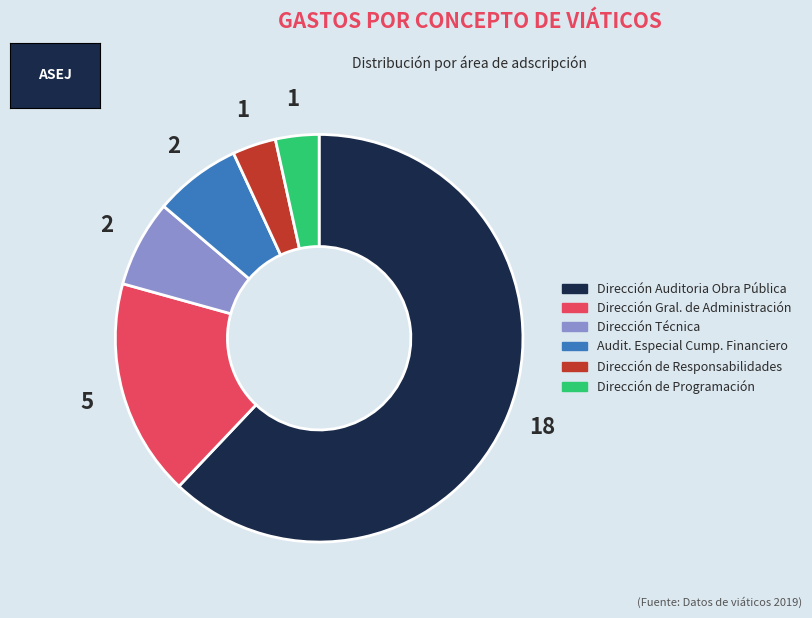

Does any single category account for the majority?

Yes